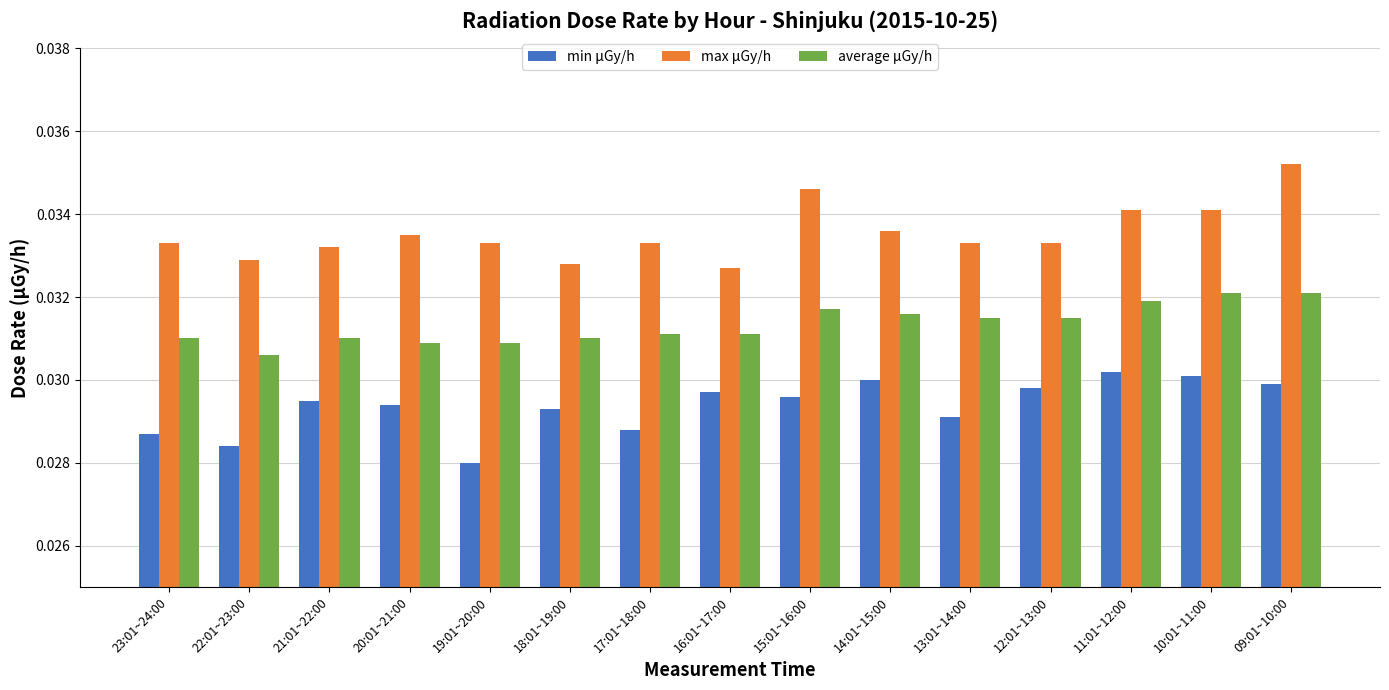

What position from the left is 19:01~20:00?

5